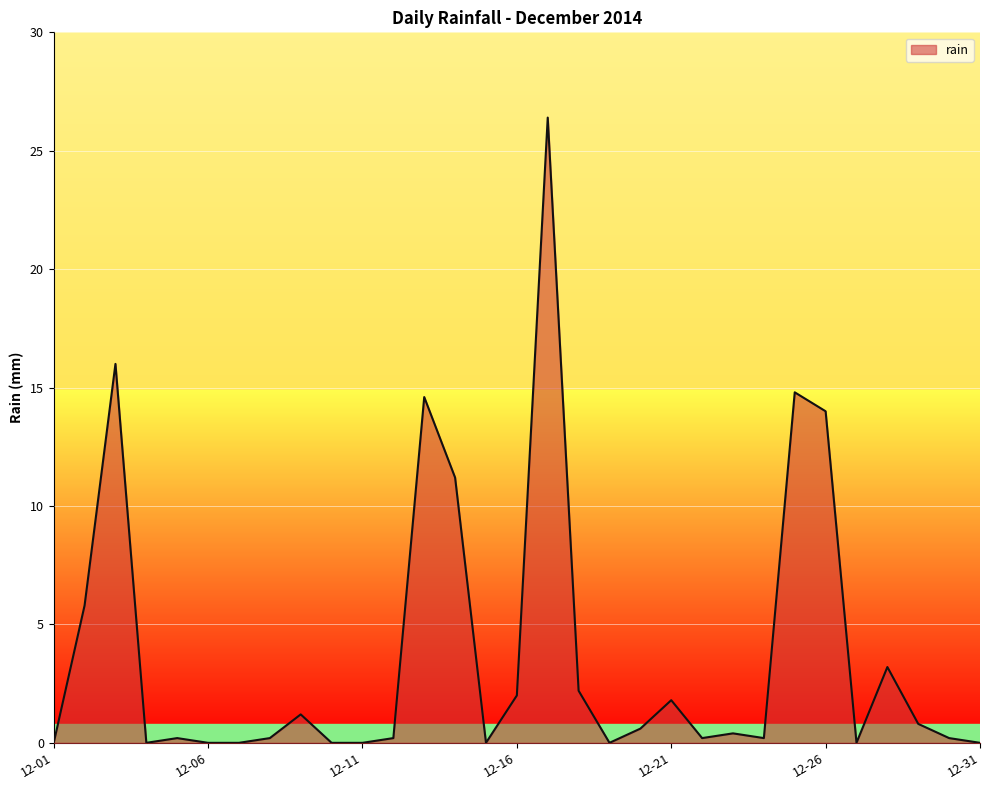

Reading left to right, extract all data points from this chart.

0.0	5.8	16.0	0.0	0.2	0.0	0.0	0.2	1.2	0.0	0.0	0.2	14.6	11.2	0.0	2.0	26.4	2.2	0.0	0.6	1.8	0.2	0.4	0.2	14.8	14.0	0.0	3.2	0.8	0.2	0.0